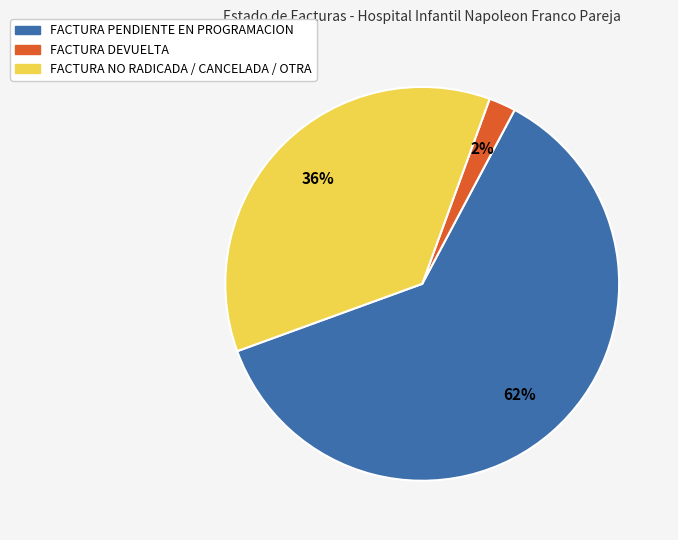

What is the smallest slice in the pie chart?

FACTURA DEVUELTA